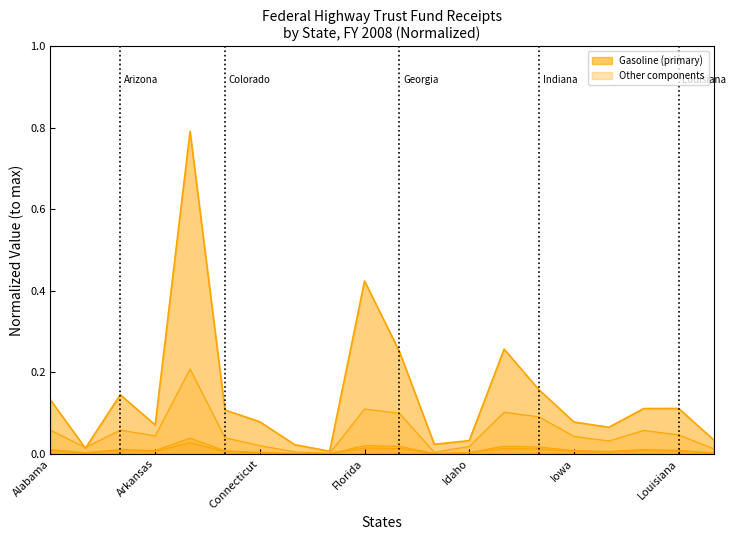

What value does the Gasoline series have at Illinois?

0.3